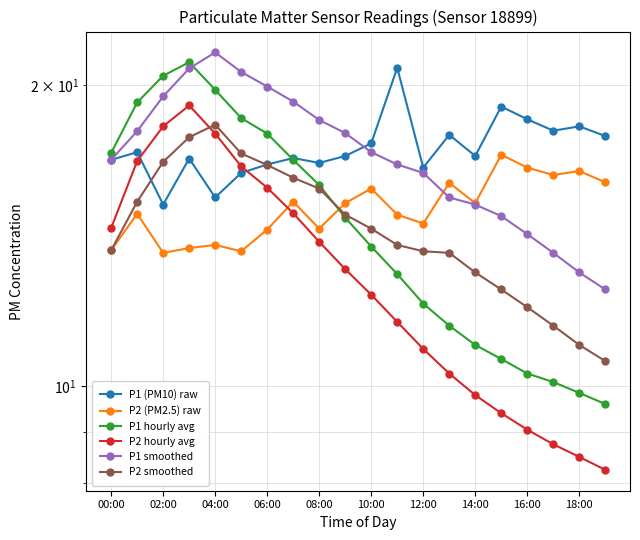

Does the chart have visible grid lines?

Yes